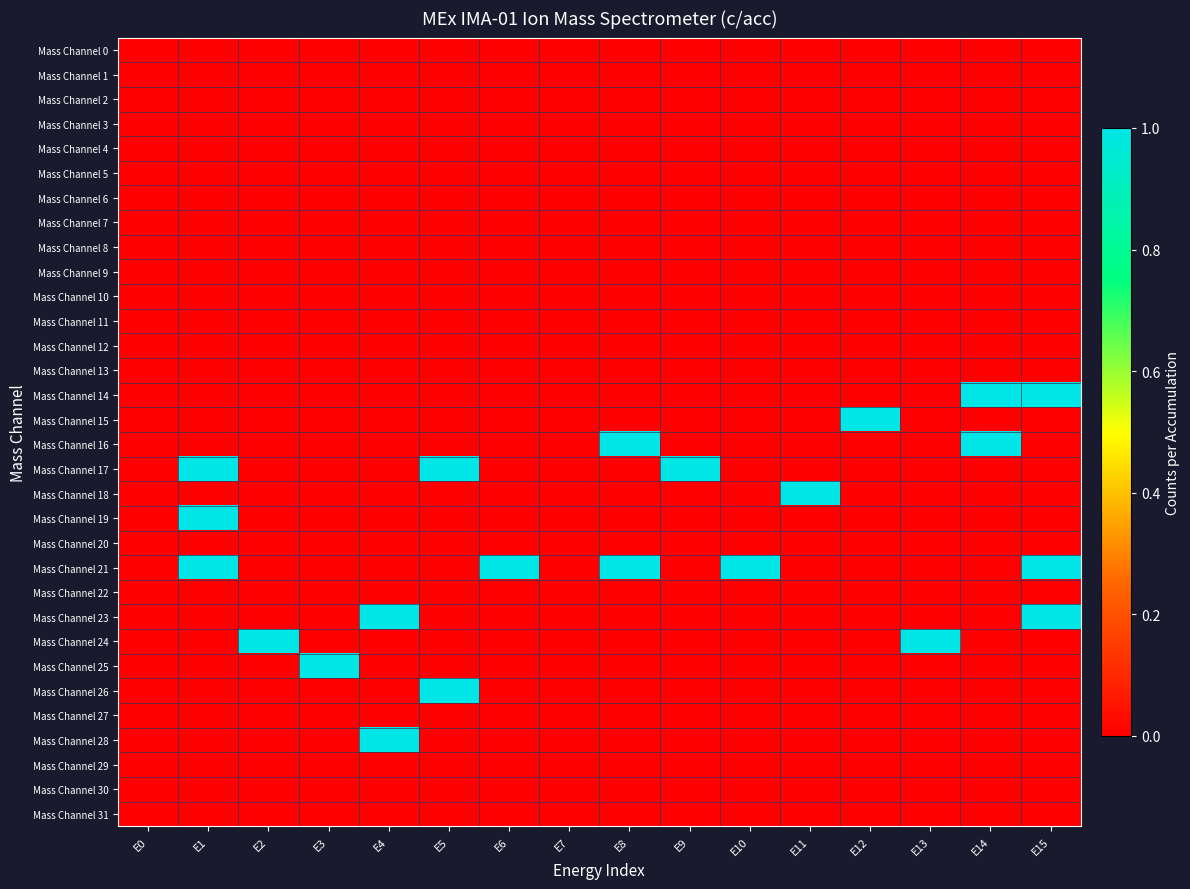

Reading left to right, transcribe all the data shown in this chart.

Mass Channel 0: E0=0	E1=0	E2=0	E3=0	E4=0	E5=0	E6=0	E7=0	E8=0	E9=0	E10=0	E11=0	E12=0	E13=0	E14=0	E15=0
Mass Channel 1: E0=0	E1=0	E2=0	E3=0	E4=0	E5=0	E6=0	E7=0	E8=0	E9=0	E10=0	E11=0	E12=0	E13=0	E14=0	E15=0
Mass Channel 2: E0=0	E1=0	E2=0	E3=0	E4=0	E5=0	E6=0	E7=0	E8=0	E9=0	E10=0	E11=0	E12=0	E13=0	E14=0	E15=0
Mass Channel 3: E0=0	E1=0	E2=0	E3=0	E4=0	E5=0	E6=0	E7=0	E8=0	E9=0	E10=0	E11=0	E12=0	E13=0	E14=0	E15=0
Mass Channel 4: E0=0	E1=0	E2=0	E3=0	E4=0	E5=0	E6=0	E7=0	E8=0	E9=0	E10=0	E11=0	E12=0	E13=0	E14=0	E15=0
Mass Channel 5: E0=0	E1=0	E2=0	E3=0	E4=0	E5=0	E6=0	E7=0	E8=0	E9=0	E10=0	E11=0	E12=0	E13=0	E14=0	E15=0
Mass Channel 6: E0=0	E1=0	E2=0	E3=0	E4=0	E5=0	E6=0	E7=0	E8=0	E9=0	E10=0	E11=0	E12=0	E13=0	E14=0	E15=0
Mass Channel 7: E0=0	E1=0	E2=0	E3=0	E4=0	E5=0	E6=0	E7=0	E8=0	E9=0	E10=0	E11=0	E12=0	E13=0	E14=0	E15=0
Mass Channel 8: E0=0	E1=0	E2=0	E3=0	E4=0	E5=0	E6=0	E7=0	E8=0	E9=0	E10=0	E11=0	E12=0	E13=0	E14=0	E15=0
Mass Channel 9: E0=0	E1=0	E2=0	E3=0	E4=0	E5=0	E6=0	E7=0	E8=0	E9=0	E10=0	E11=0	E12=0	E13=0	E14=0	E15=0
Mass Channel 10: E0=0	E1=0	E2=0	E3=0	E4=0	E5=0	E6=0	E7=0	E8=0	E9=0	E10=0	E11=0	E12=0	E13=0	E14=0	E15=0
Mass Channel 11: E0=0	E1=0	E2=0	E3=0	E4=0	E5=0	E6=0	E7=0	E8=0	E9=0	E10=0	E11=0	E12=0	E13=0	E14=0	E15=0
Mass Channel 12: E0=0	E1=0	E2=0	E3=0	E4=0	E5=0	E6=0	E7=0	E8=0	E9=0	E10=0	E11=0	E12=0	E13=0	E14=0	E15=0
Mass Channel 13: E0=0	E1=0	E2=0	E3=0	E4=0	E5=0	E6=0	E7=0	E8=0	E9=0	E10=0	E11=0	E12=0	E13=0	E14=0	E15=0
Mass Channel 14: E0=0	E1=0	E2=0	E3=0	E4=0	E5=0	E6=0	E7=0	E8=0	E9=0	E10=0	E11=0	E12=0	E13=0	E14=1	E15=1
Mass Channel 15: E0=0	E1=0	E2=0	E3=0	E4=0	E5=0	E6=0	E7=0	E8=0	E9=0	E10=0	E11=0	E12=1	E13=0	E14=0	E15=0
Mass Channel 16: E0=0	E1=0	E2=0	E3=0	E4=0	E5=0	E6=0	E7=0	E8=1	E9=0	E10=0	E11=0	E12=0	E13=0	E14=1	E15=0
Mass Channel 17: E0=0	E1=1	E2=0	E3=0	E4=0	E5=1	E6=0	E7=0	E8=0	E9=1	E10=0	E11=0	E12=0	E13=0	E14=0	E15=0
Mass Channel 18: E0=0	E1=0	E2=0	E3=0	E4=0	E5=0	E6=0	E7=0	E8=0	E9=0	E10=0	E11=1	E12=0	E13=0	E14=0	E15=0
Mass Channel 19: E0=0	E1=1	E2=0	E3=0	E4=0	E5=0	E6=0	E7=0	E8=0	E9=0	E10=0	E11=0	E12=0	E13=0	E14=0	E15=0
Mass Channel 20: E0=0	E1=0	E2=0	E3=0	E4=0	E5=0	E6=0	E7=0	E8=0	E9=0	E10=0	E11=0	E12=0	E13=0	E14=0	E15=0
Mass Channel 21: E0=0	E1=1	E2=0	E3=0	E4=0	E5=0	E6=1	E7=0	E8=1	E9=0	E10=1	E11=0	E12=0	E13=0	E14=0	E15=1
Mass Channel 22: E0=0	E1=0	E2=0	E3=0	E4=0	E5=0	E6=0	E7=0	E8=0	E9=0	E10=0	E11=0	E12=0	E13=0	E14=0	E15=0
Mass Channel 23: E0=0	E1=0	E2=0	E3=0	E4=1	E5=0	E6=0	E7=0	E8=0	E9=0	E10=0	E11=0	E12=0	E13=0	E14=0	E15=1
Mass Channel 24: E0=0	E1=0	E2=1	E3=0	E4=0	E5=0	E6=0	E7=0	E8=0	E9=0	E10=0	E11=0	E12=0	E13=1	E14=0	E15=0
Mass Channel 25: E0=0	E1=0	E2=0	E3=1	E4=0	E5=0	E6=0	E7=0	E8=0	E9=0	E10=0	E11=0	E12=0	E13=0	E14=0	E15=0
Mass Channel 26: E0=0	E1=0	E2=0	E3=0	E4=0	E5=1	E6=0	E7=0	E8=0	E9=0	E10=0	E11=0	E12=0	E13=0	E14=0	E15=0
Mass Channel 27: E0=0	E1=0	E2=0	E3=0	E4=0	E5=0	E6=0	E7=0	E8=0	E9=0	E10=0	E11=0	E12=0	E13=0	E14=0	E15=0
Mass Channel 28: E0=0	E1=0	E2=0	E3=0	E4=1	E5=0	E6=0	E7=0	E8=0	E9=0	E10=0	E11=0	E12=0	E13=0	E14=0	E15=0
Mass Channel 29: E0=0	E1=0	E2=0	E3=0	E4=0	E5=0	E6=0	E7=0	E8=0	E9=0	E10=0	E11=0	E12=0	E13=0	E14=0	E15=0
Mass Channel 30: E0=0	E1=0	E2=0	E3=0	E4=0	E5=0	E6=0	E7=0	E8=0	E9=0	E10=0	E11=0	E12=0	E13=0	E14=0	E15=0
Mass Channel 31: E0=0	E1=0	E2=0	E3=0	E4=0	E5=0	E6=0	E7=0	E8=0	E9=0	E10=0	E11=0	E12=0	E13=0	E14=0	E15=0